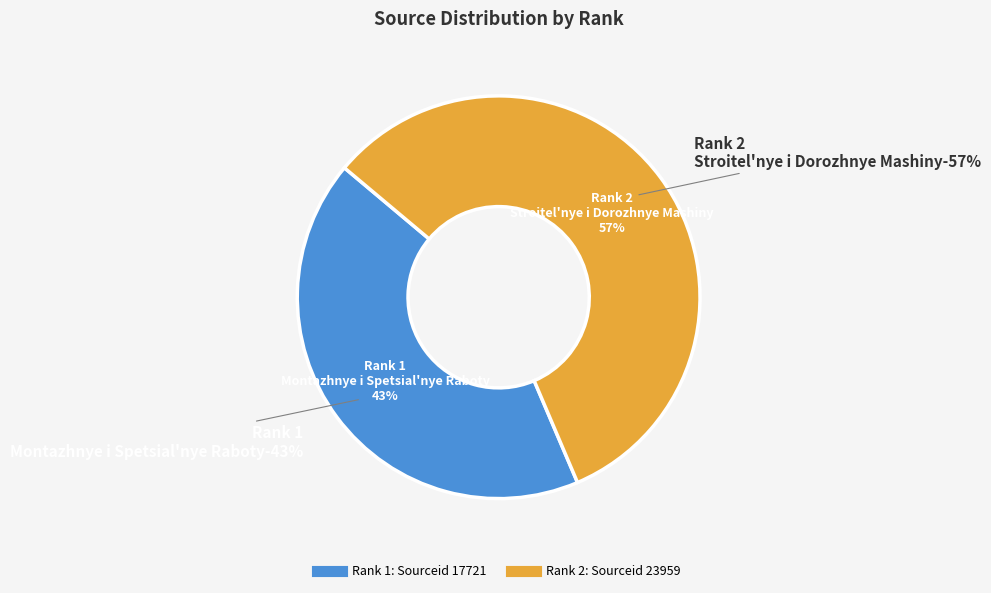

To the nearest percent, what percentage of the pie is Rank 1
Montazhnye i Spetsial'nye Raboty?

43%